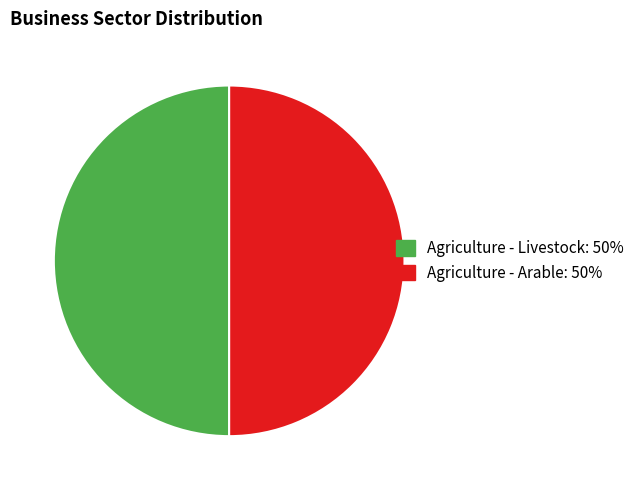

True or false: Agriculture - Livestock accounts for 45% of the total.

False